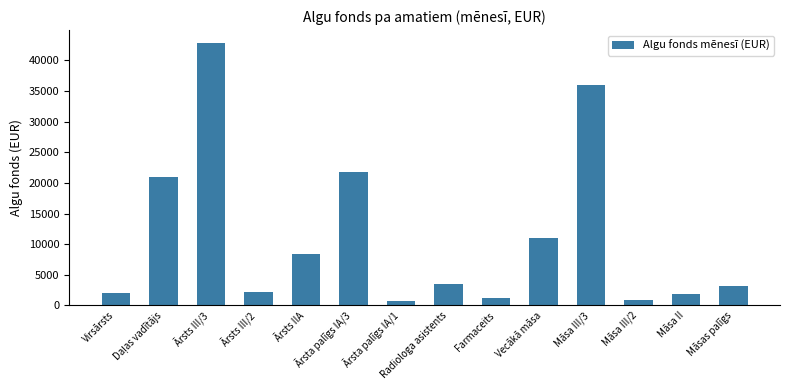

What is the sum of all values?

156434